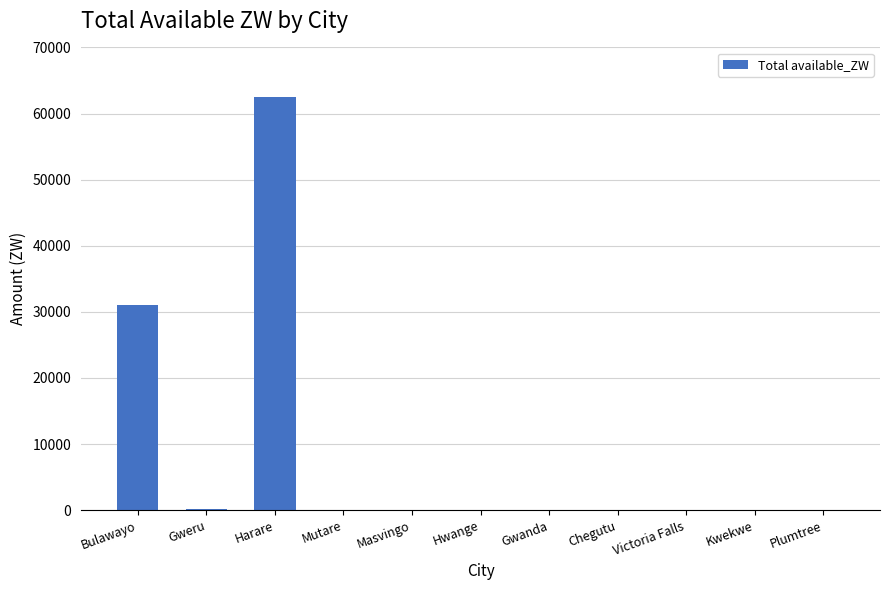

Which category has the highest value across all series?

Harare